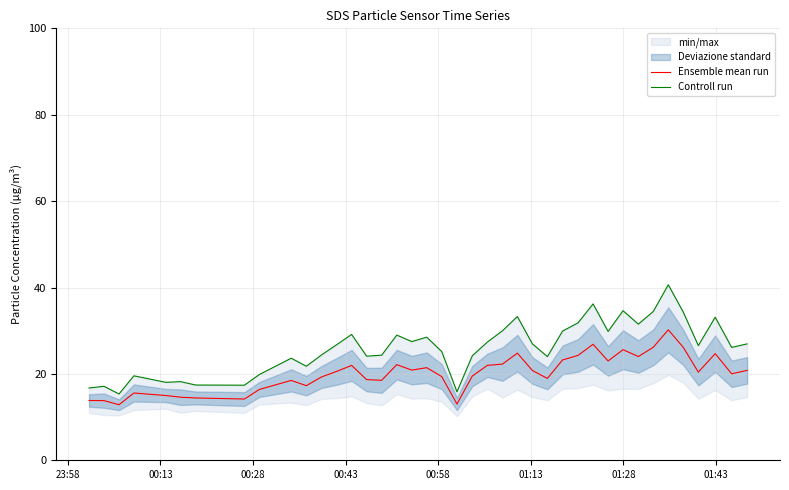

Reading left to right, extract all data points from this chart.

Ensemble mean run: 13.8	13.8	12.9	15.6	15.0	14.6	14.4	14.2	16.4	18.5	17.3	19.3	20.6	22.0	18.7	18.5	22.1	20.9	21.4	19.4	13.0	19.5	22.0	22.3	24.8	20.8	18.9	23.2	24.3	26.9	23.0	25.6	24.0	26.2	30.2	26.2	20.4	24.7	20.0	20.8
Controll run: 16.7	17.1	15.3	19.6	18.1	18.2	17.4	17.4	19.9	23.6	21.8	24.4	26.8	29.1	24.1	24.3	29.0	27.5	28.5	25.2	15.8	24.2	27.4	30.0	33.3	26.9	24.0	29.9	31.8	36.2	29.8	34.6	31.5	34.5	40.6	34.3	26.6	33.1	26.1	26.9